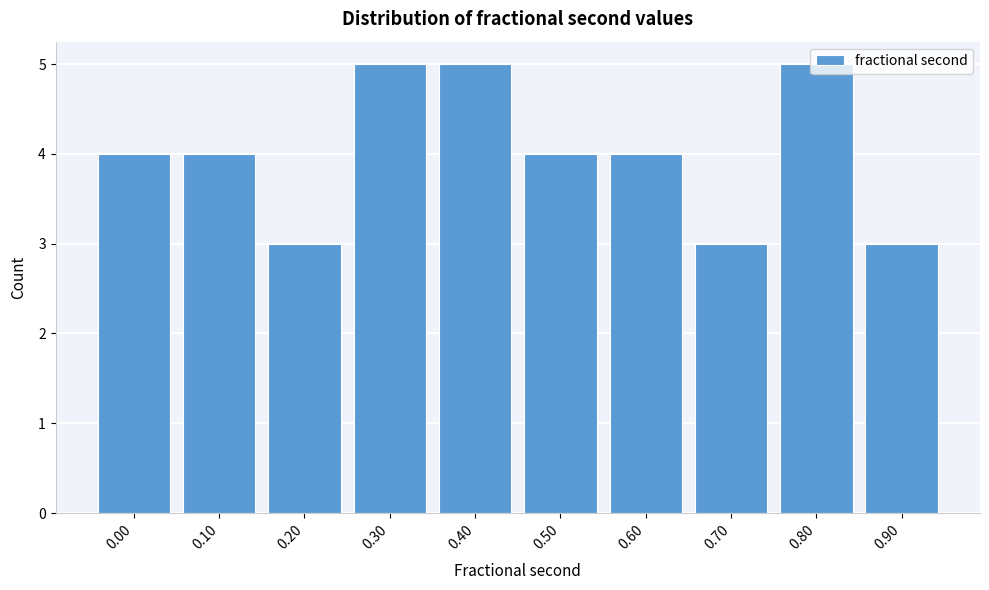

Approximately how many times larger is the value at 0.60 compared to 0.50?

1.0